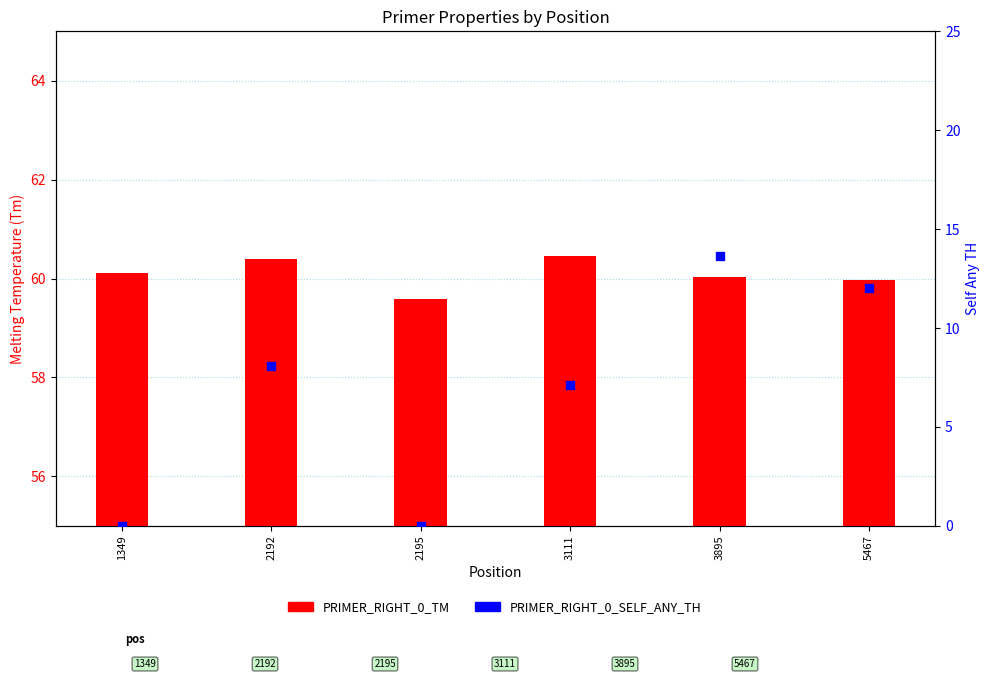

Is the value of PRIMER_RIGHT_0_SELF_ANY_TH at 2192 greater than the value of PRIMER_RIGHT_0_TM at 2192?

No